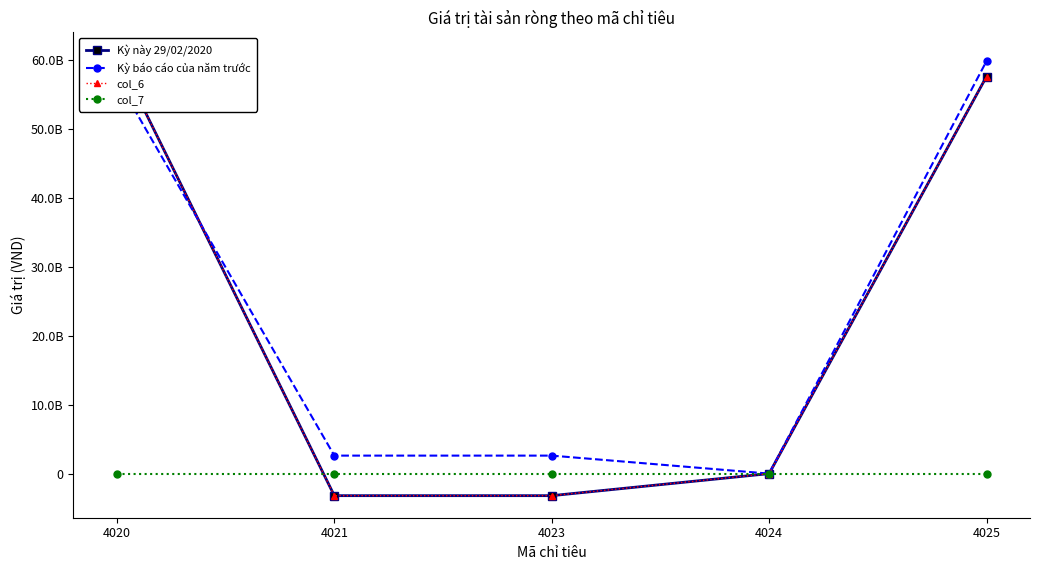

Where is the first local minimum for Kỳ báo cáo của năm trước?

4024